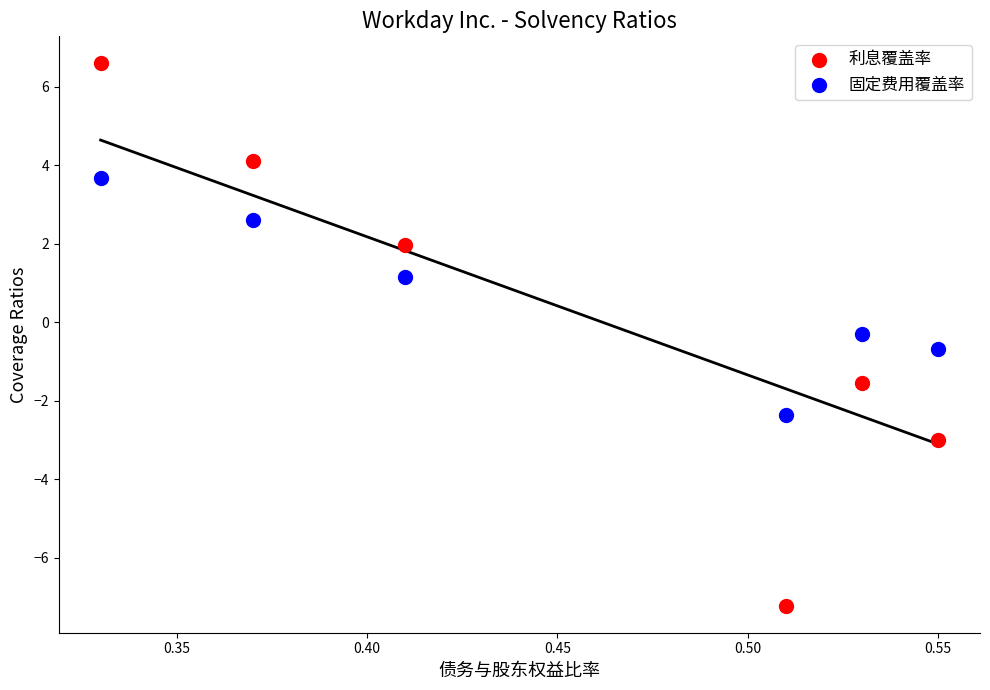

Across all data points, what is the average X value?

0.5